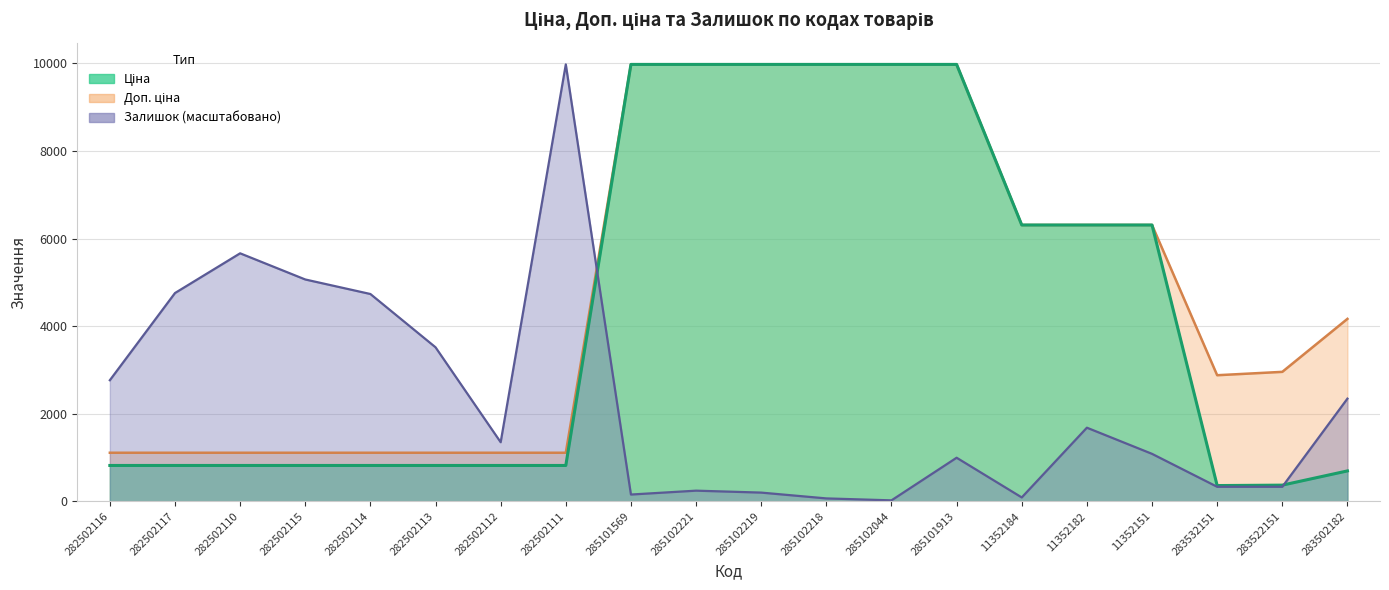

Rank the series at 282502115 from highest to lowest value.

Залишок, Доп. ціна, Ціна